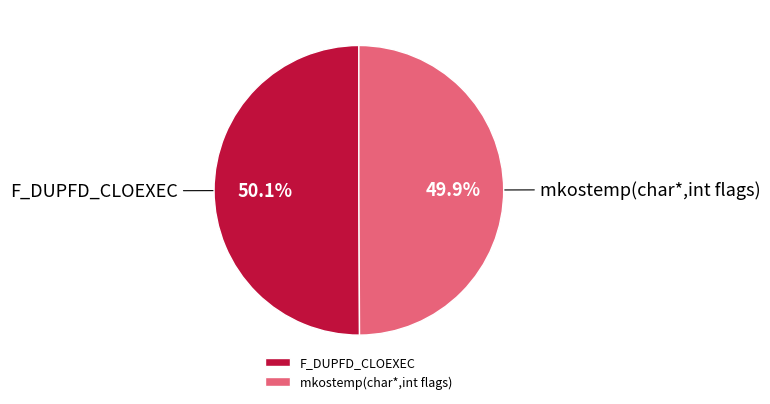

What is the ratio of the value at mkostemp(char*,int flags) to the value at F_DUPFD_CLOEXEC?

1.0